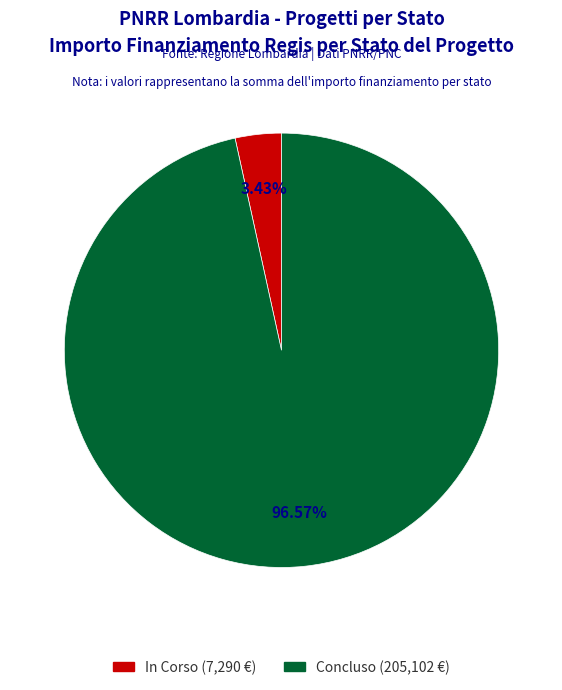

What percentage is the Concluso slice, to the nearest percent?

97%